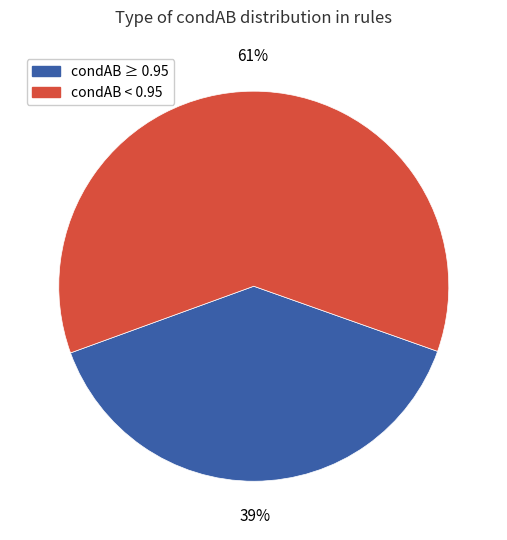

Does any single category account for the majority?

Yes